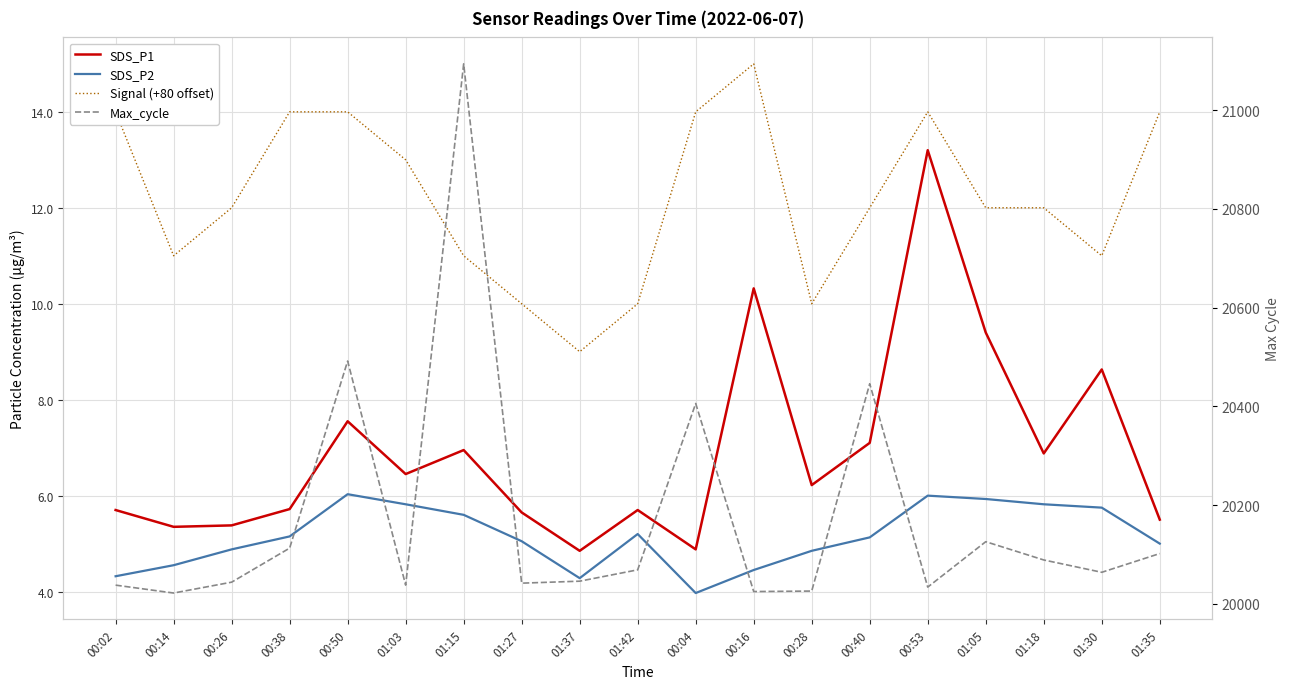

What is the spread (max minus min) of values at 01:35?

20097.0